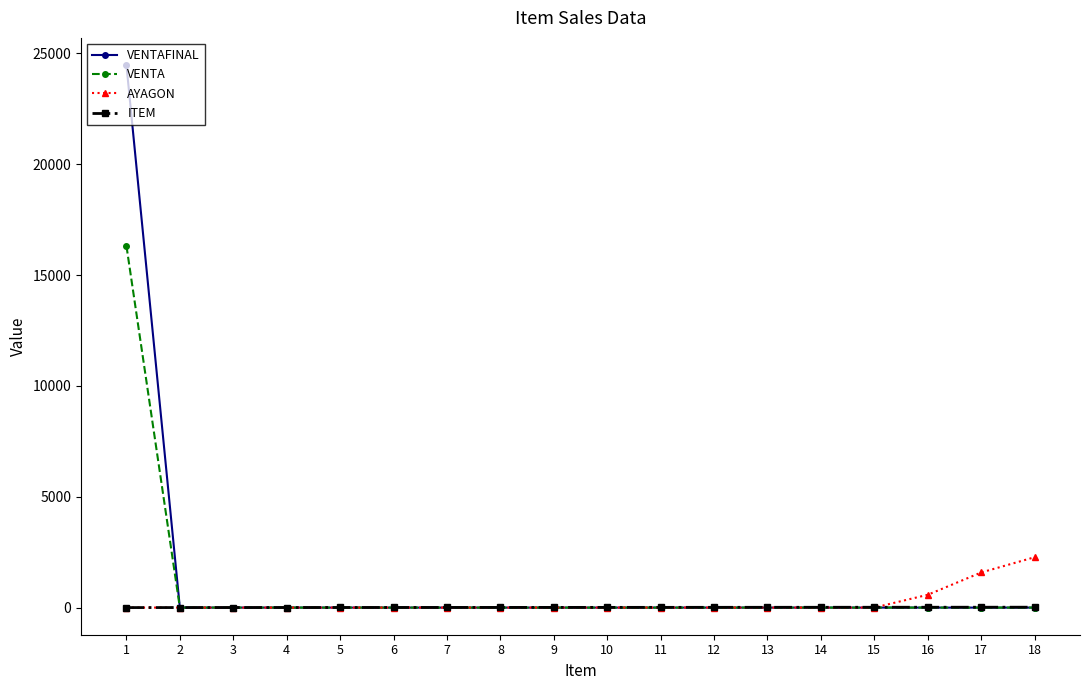

Is it true that VENTAFINAL equals -13520 at 4?

False